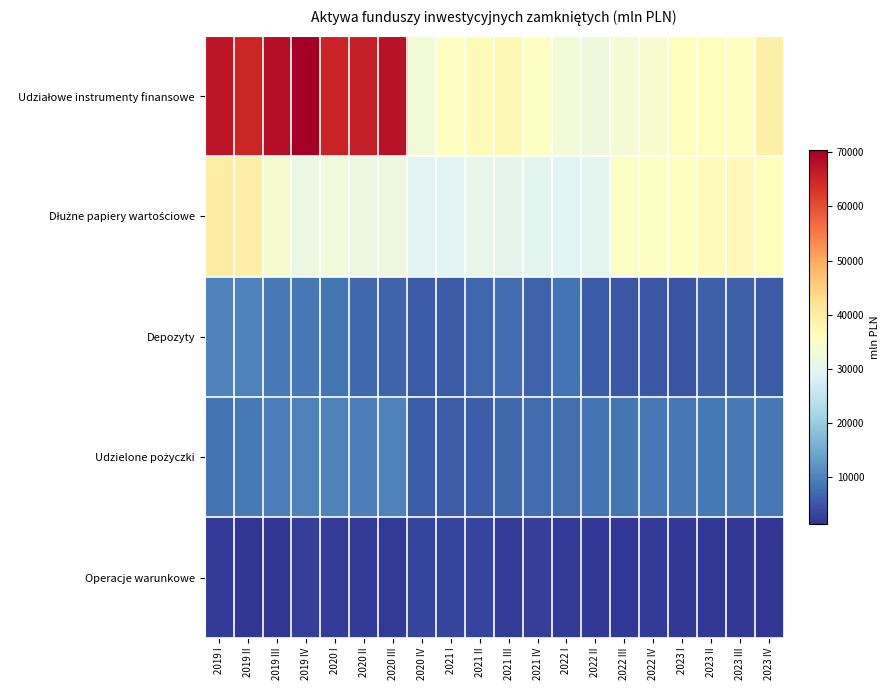

What is the difference between the highest and lowest values at 2020 II?

63616